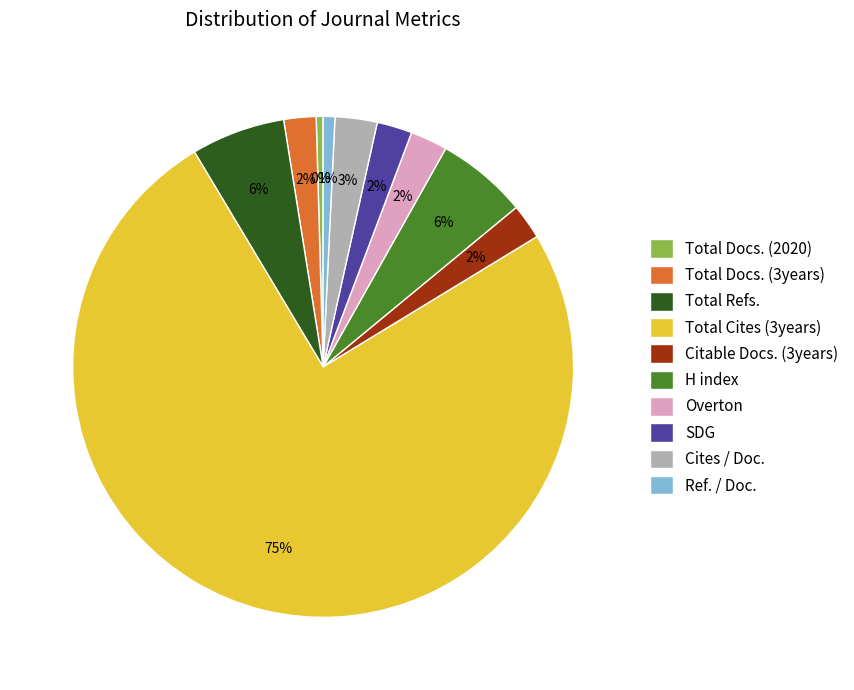

Is there any slice that represents more than half of the pie?

Yes